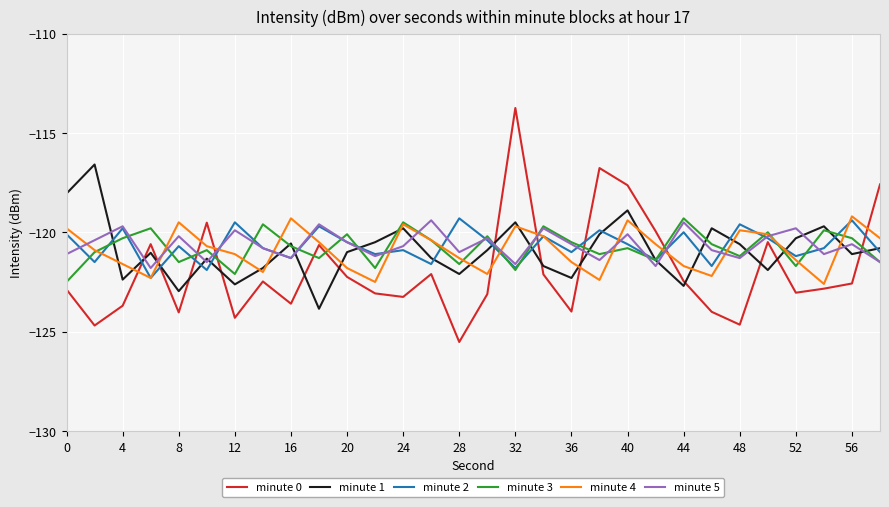

True or false: minute 0 has more than 0 points higher than both neighbors.

True